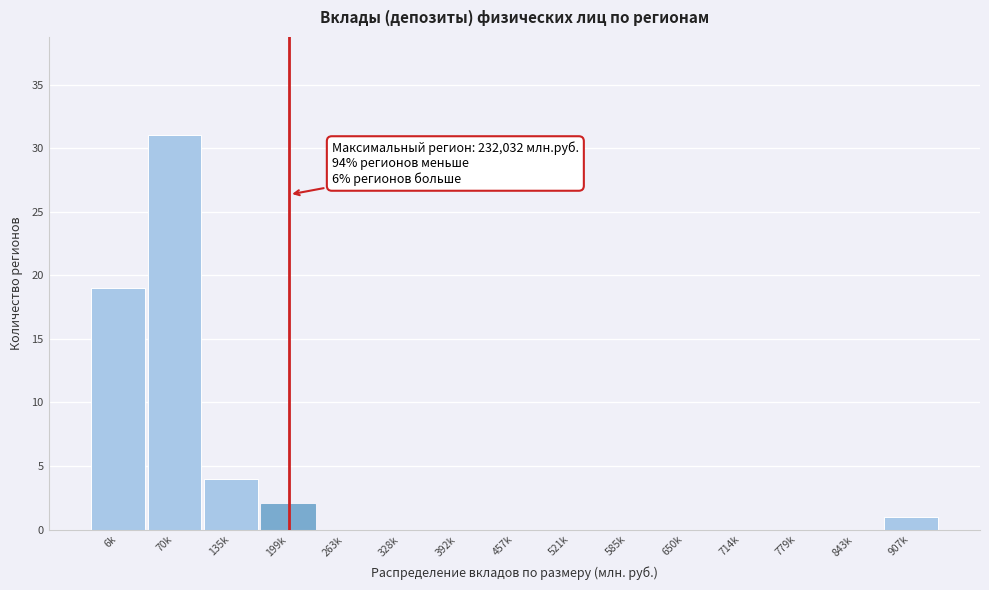

Reading right to left, list all the values displayed in this chart.

907k=1	843k=0	779k=0	714k=0	650k=0	585k=0	521k=0	457k=0	392k=0	328k=0	263k=0	199k=2	135k=4	70k=31	6k=19